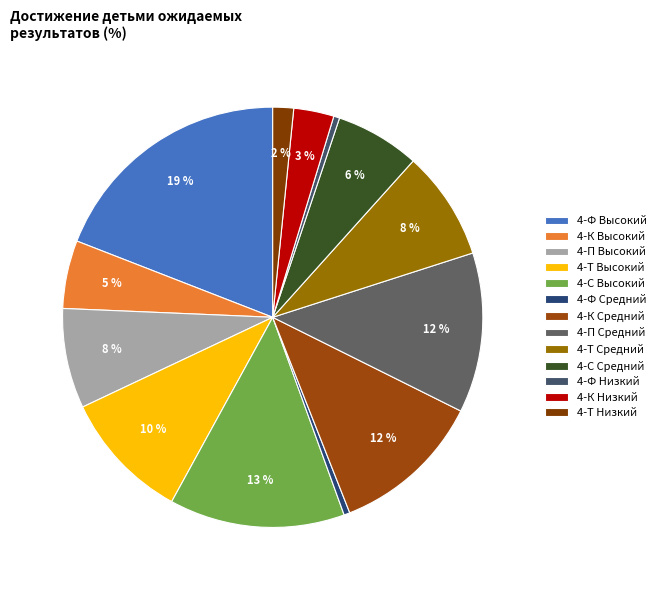

Combined, what portion of the pie is 4-Т Средний and 4-Ф Средний?

8.9%